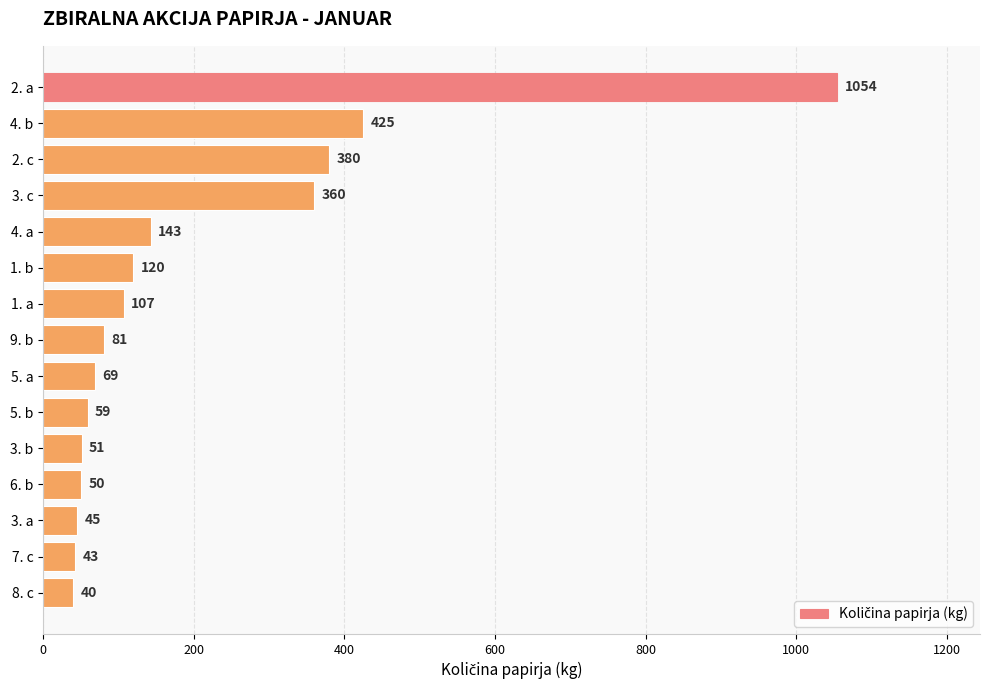

Reading top to bottom, extract all data points from this chart.

1054	425	380	360	143	120	107	81	69	59	51	50	45	43	40